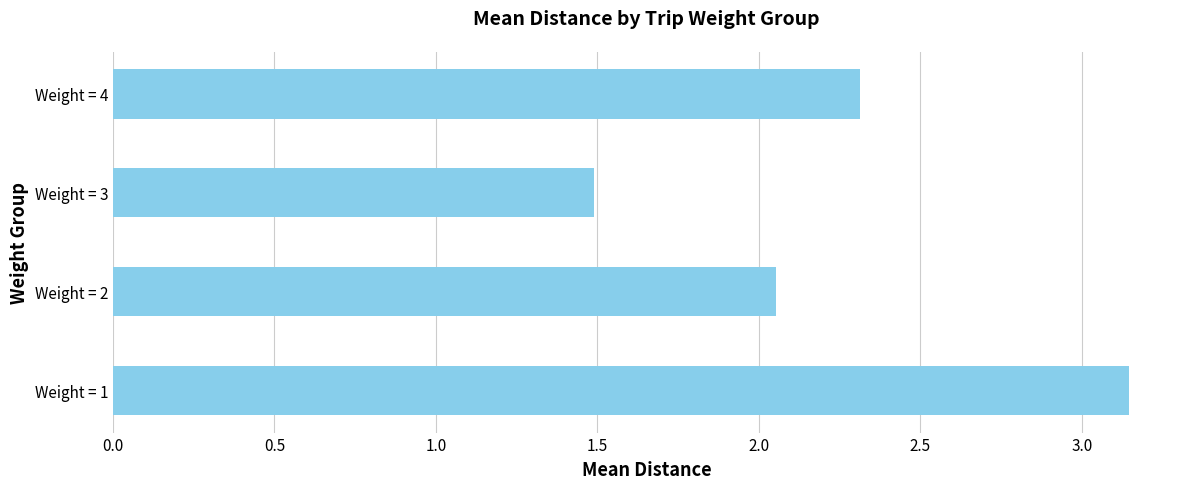

What value does the data have at Weight = 3?

1.5